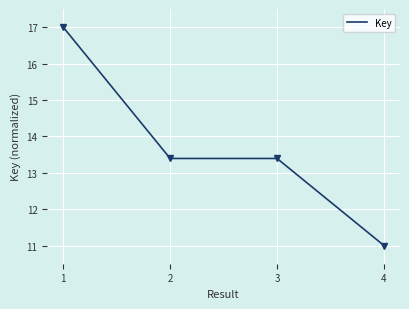

Does the chart display data point markers on the line(s)?

No